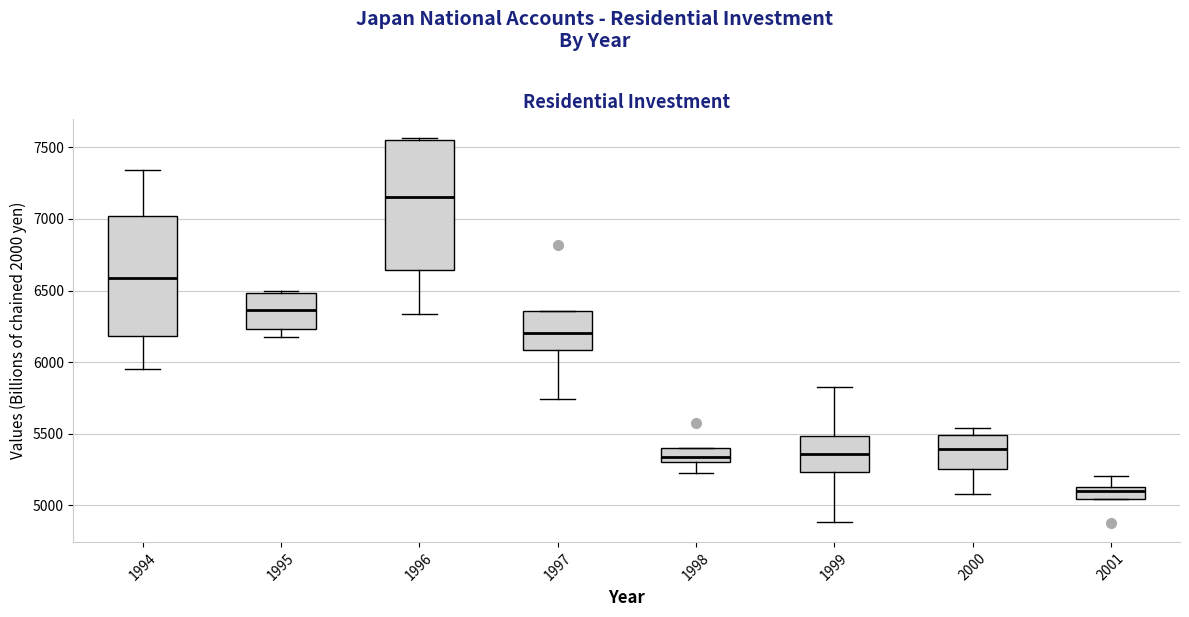

Which box has the highest median line?

1996